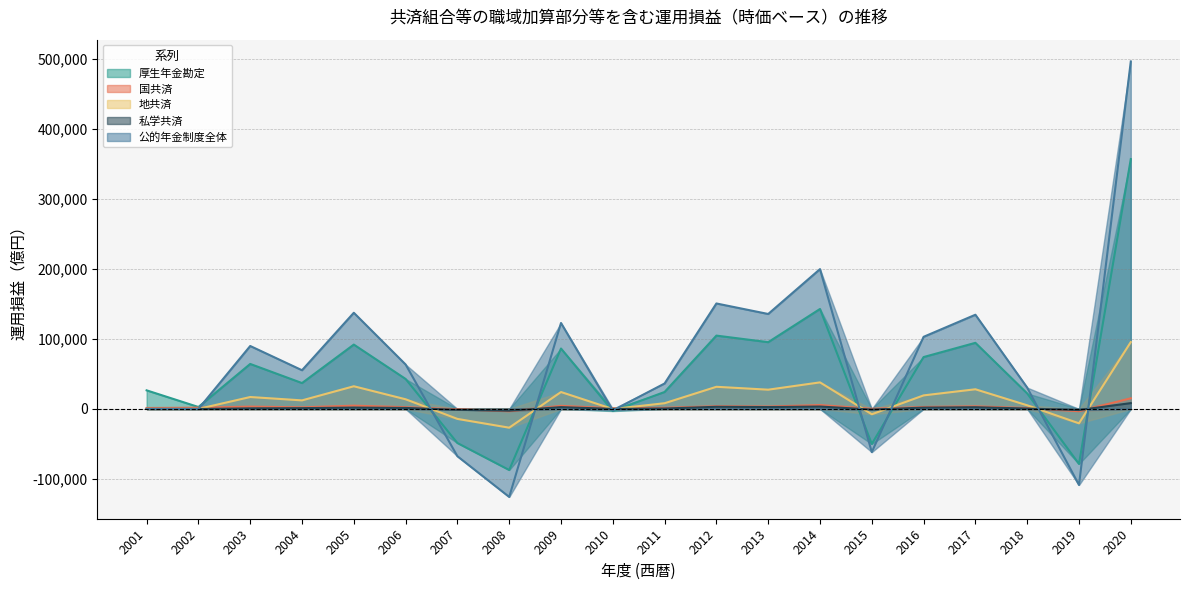

How many lines are shown in the chart?

5